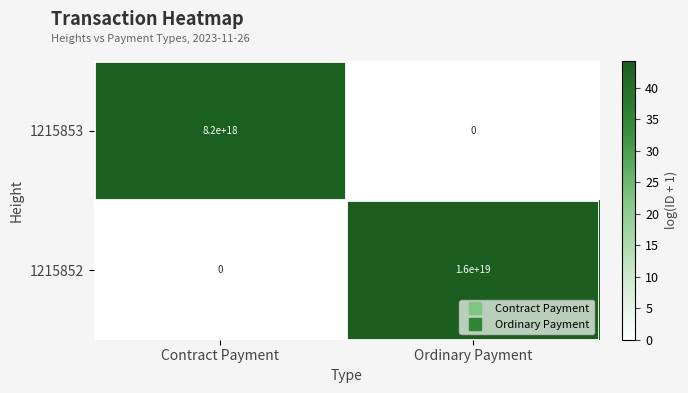

Which series has the largest total across all categories?

1215852